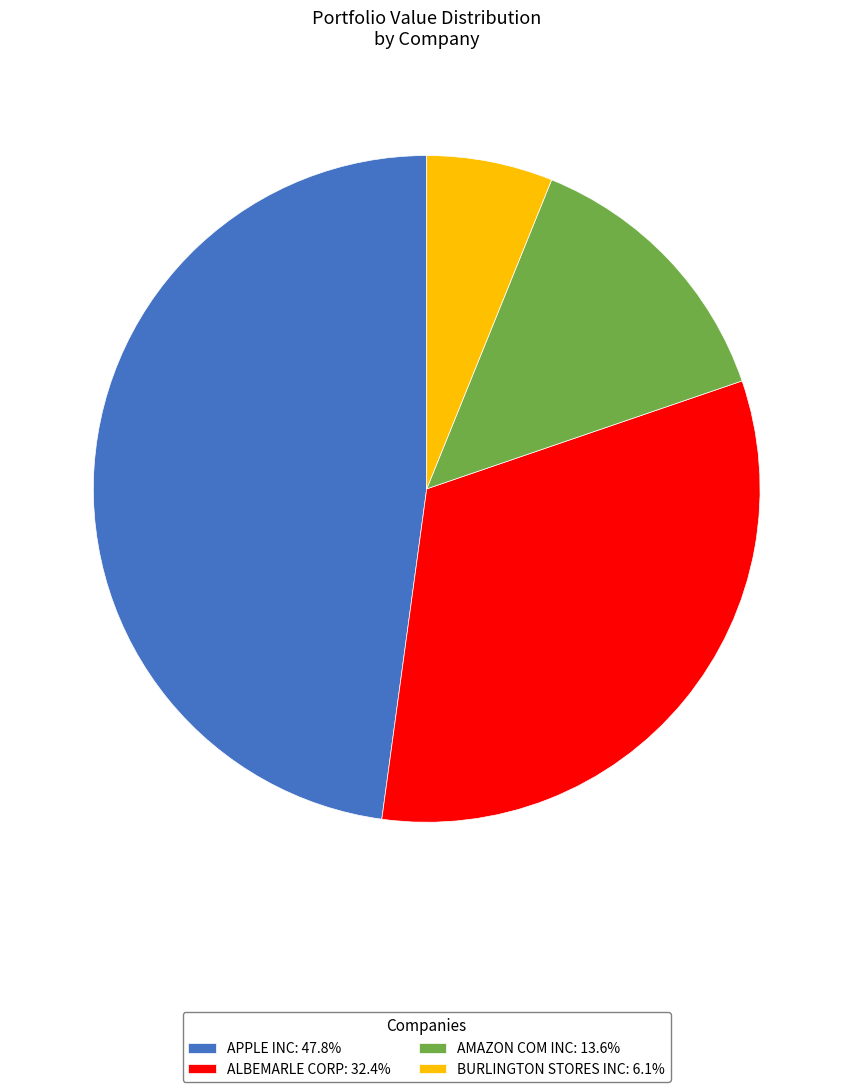

Does any single category account for the majority?

No